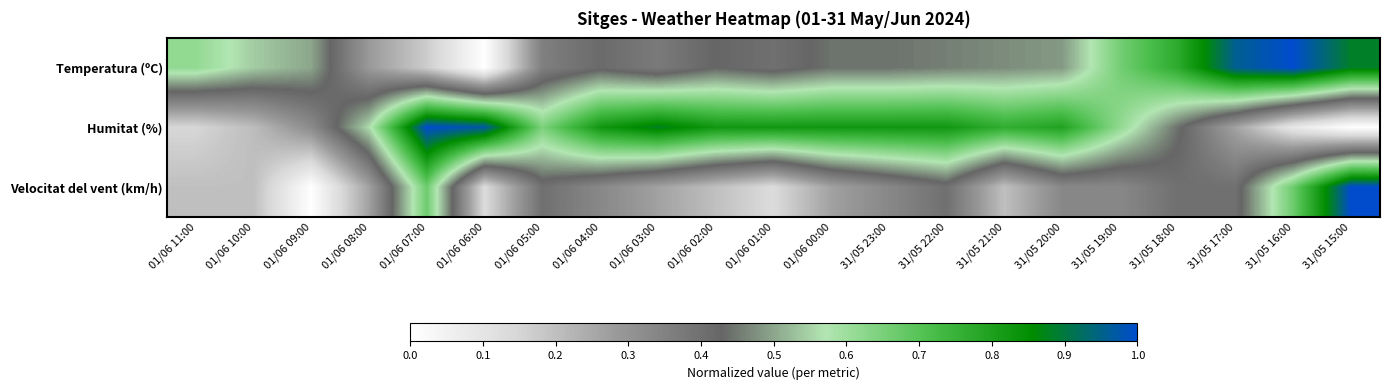

What is the total value across all series at 01/06 05:00?

1.4